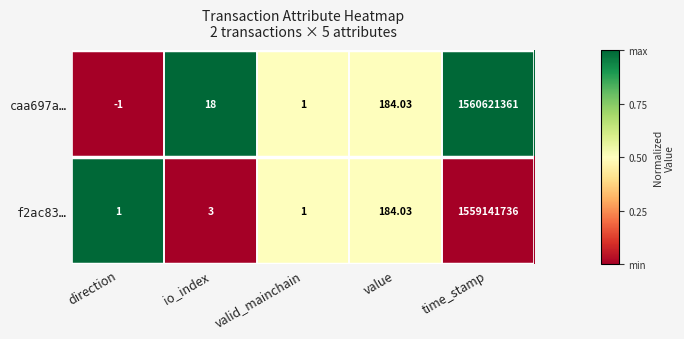

Which category has the highest value in the caa697a… series?

time_stamp